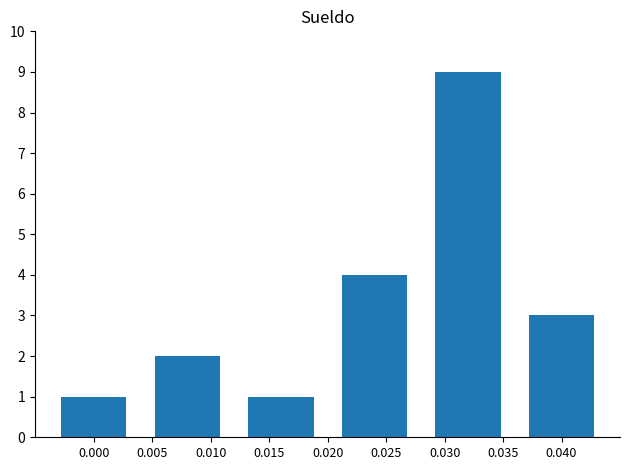

Reading left to right, list all the values displayed in this chart.

1	2	1	4	9	3